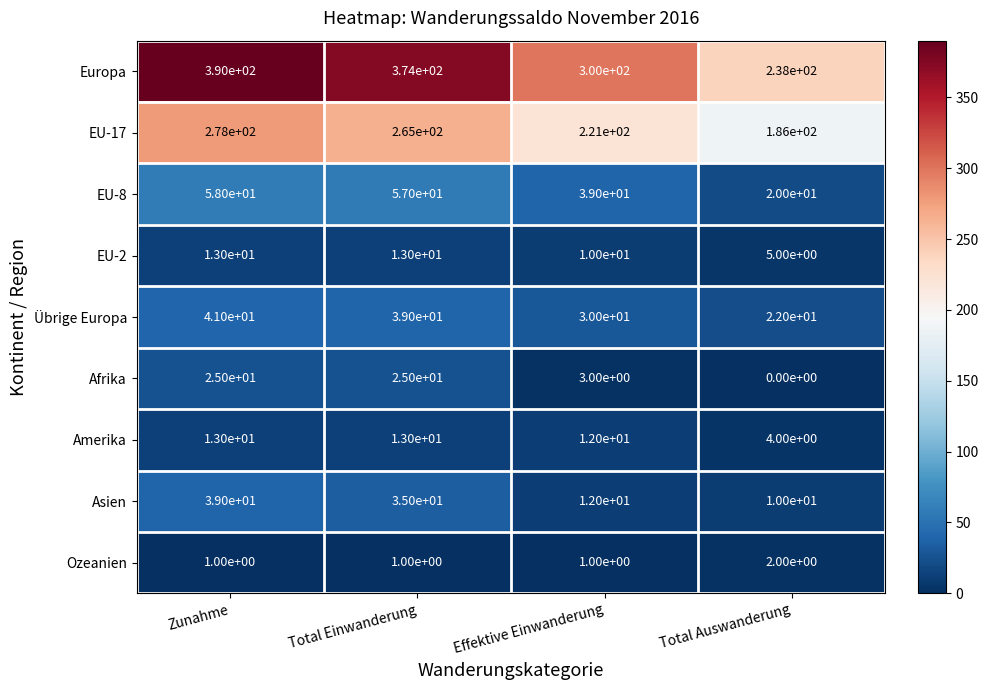

How many distinct data groups are displayed?

9